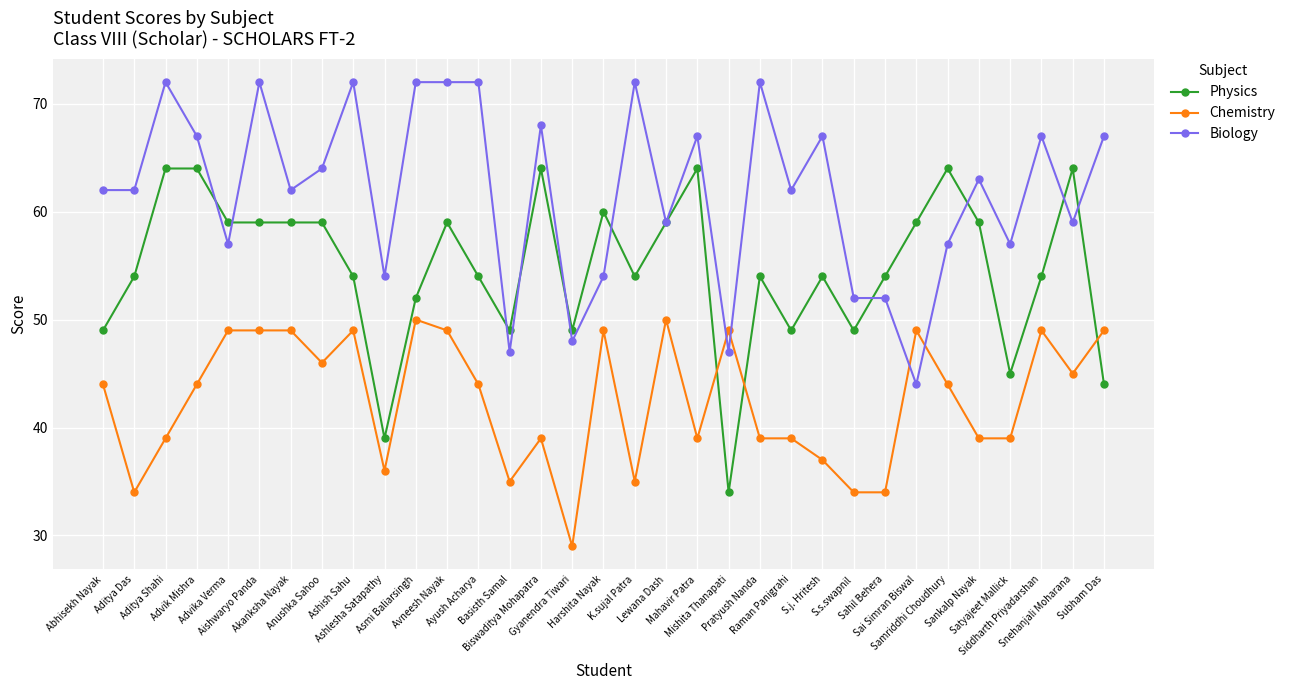

Where is the first local minimum for Chemistry?

Aditya Das